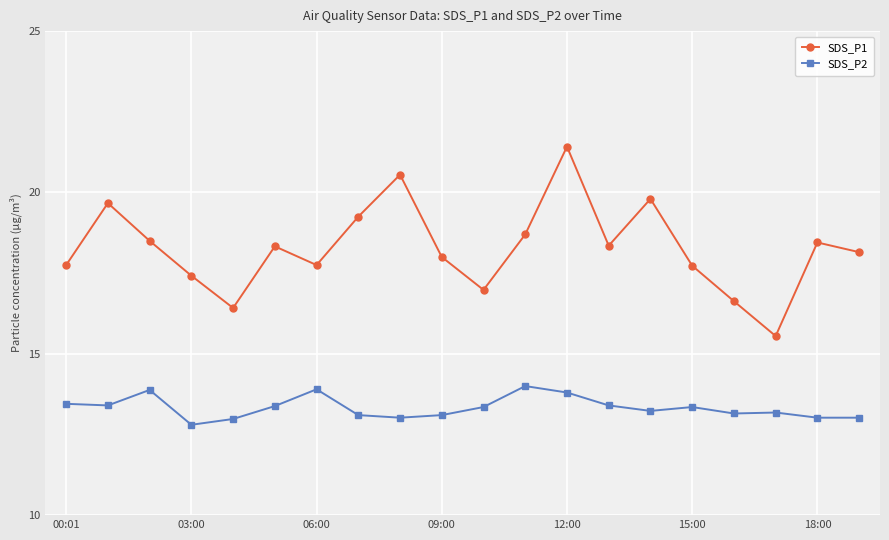

What is the difference between the maximum and second lowest values in the SDS_P1 series?

5.0